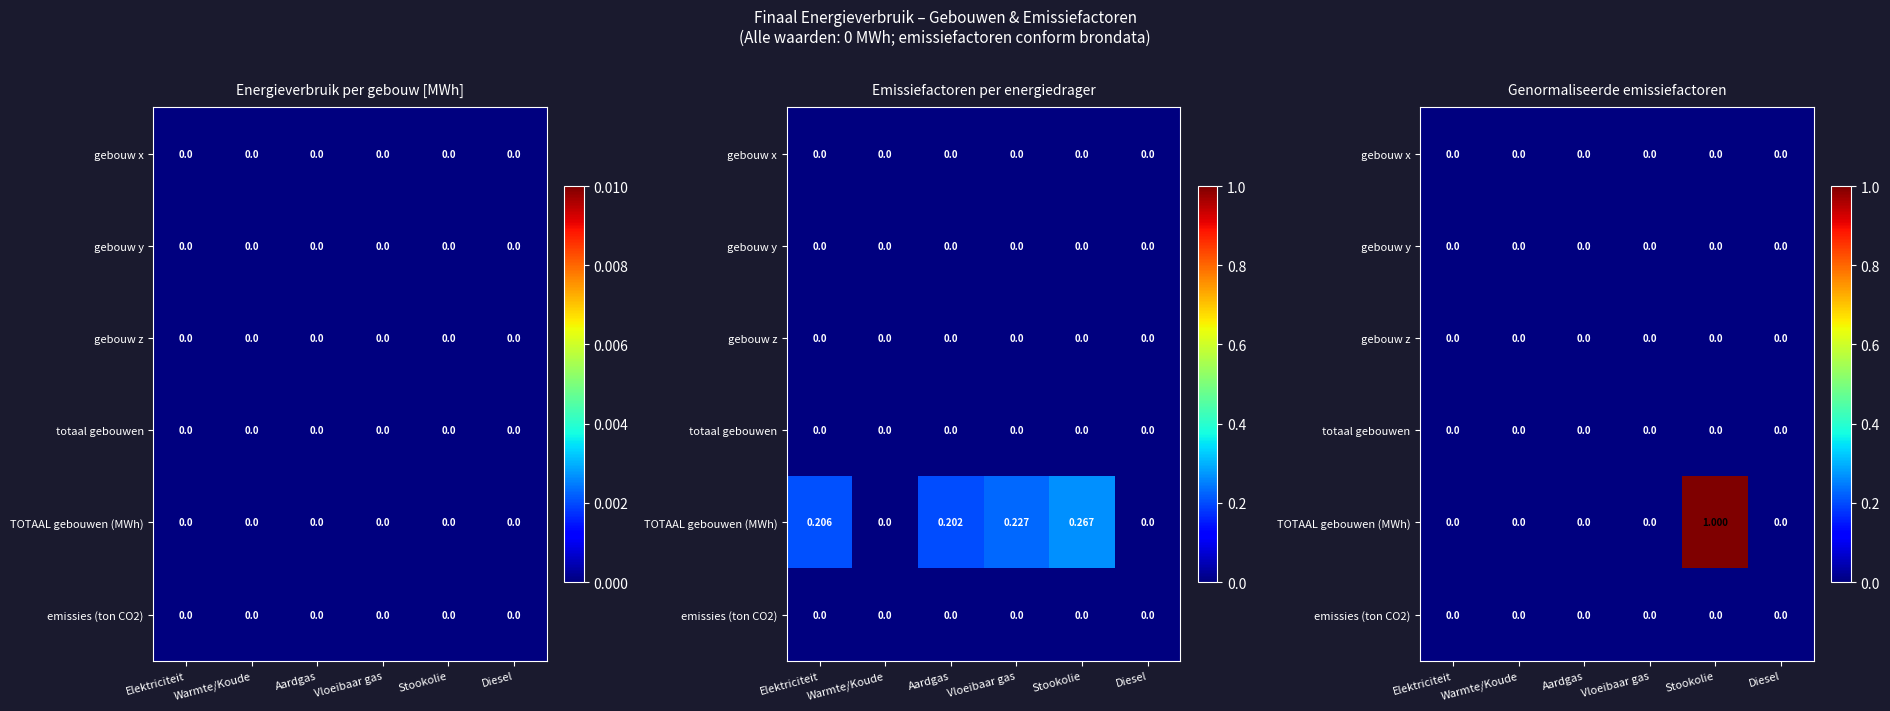

List the labels in order of emissies (ton CO2) value, smallest first.

Elektriciteit, Warmte/Koude, Aardgas, Vloeibaar gas, Stookolie, Diesel